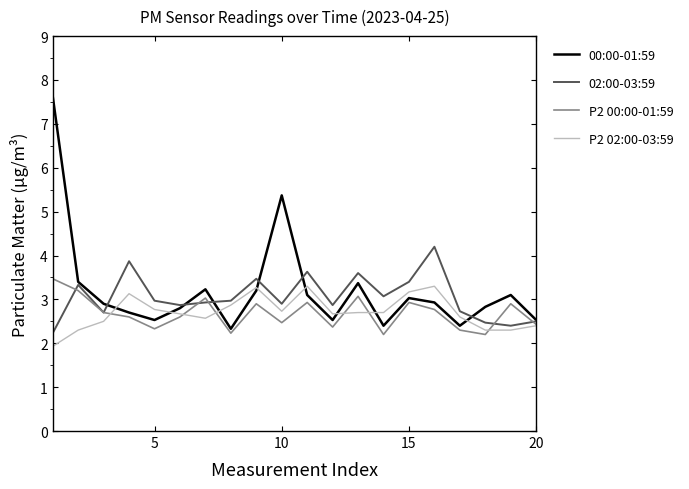

True or false: 02:00-03:59 and P2 02:00-03:59 intersect in this chart.

False